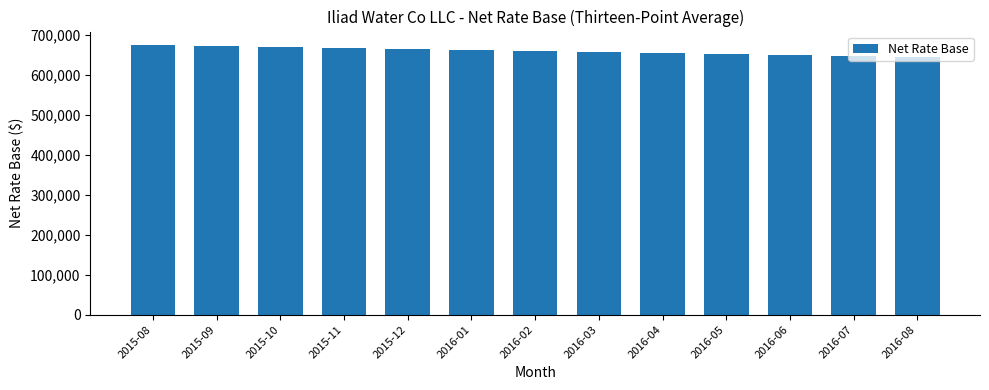

What is the sum of all values?

8584915.3